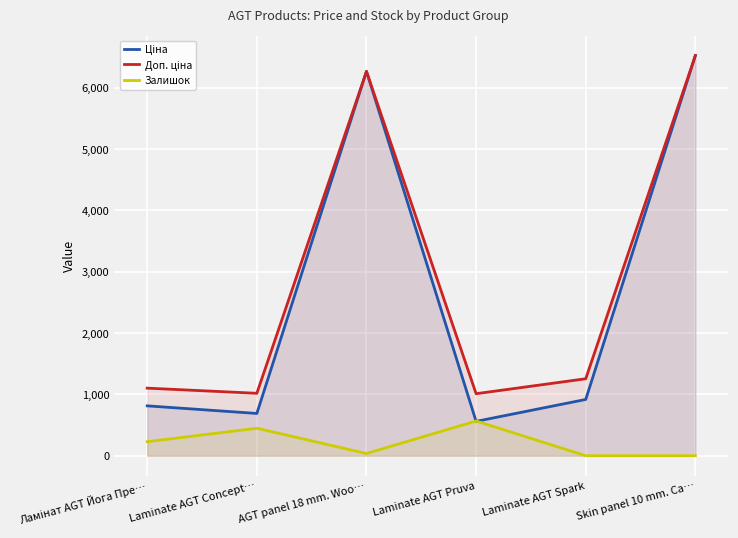

What is the difference between the maximum and minimum values in the Залишок series?

566.0